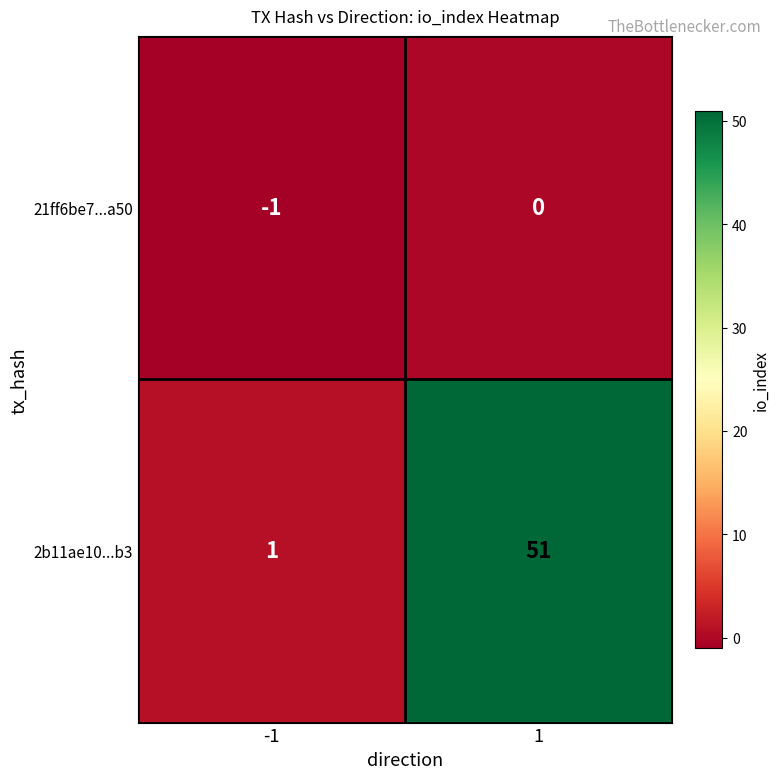

At which category does the chart reach its minimum across all series?

-1